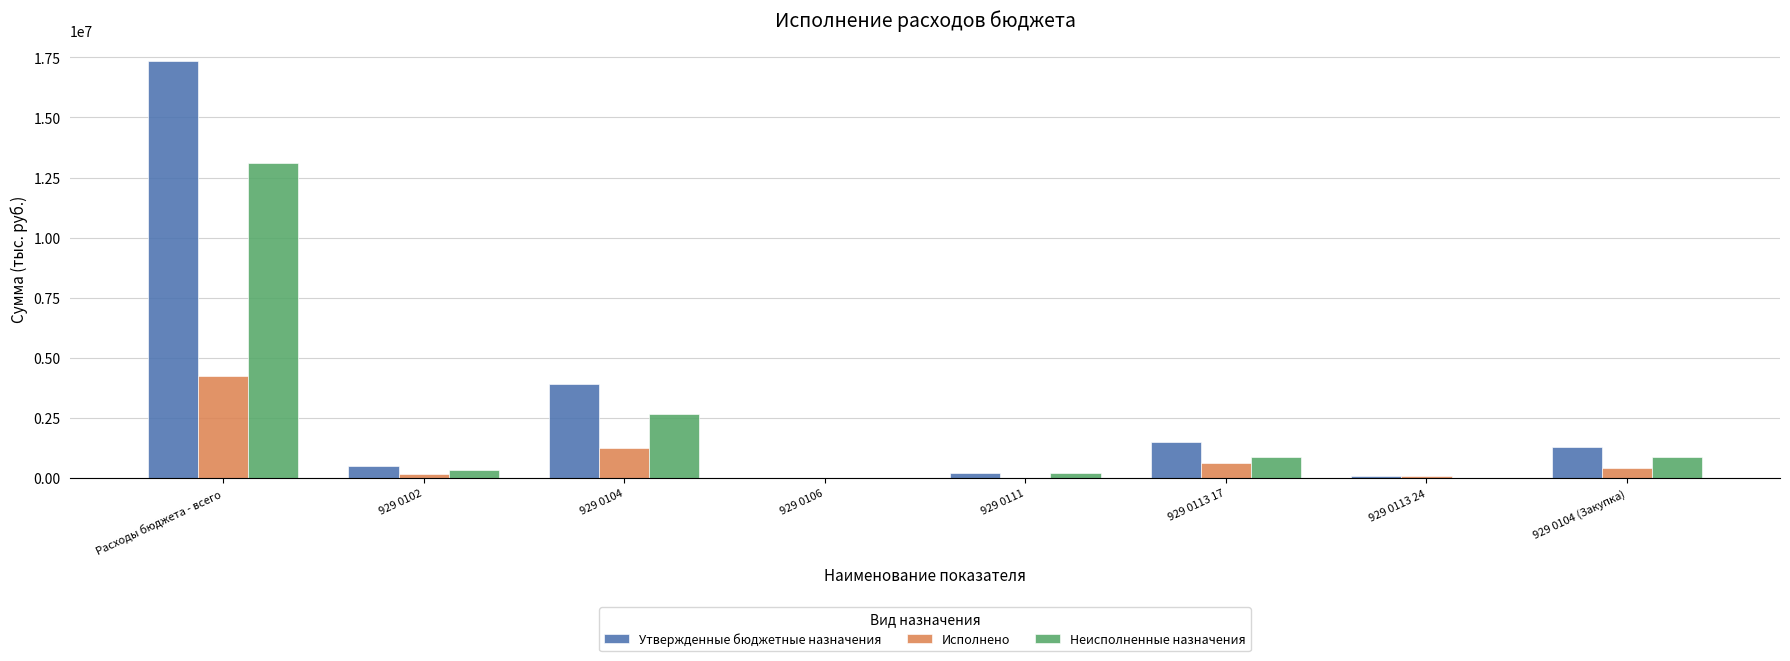

What value does the Исполнено series have at 929 0102?

157550.0